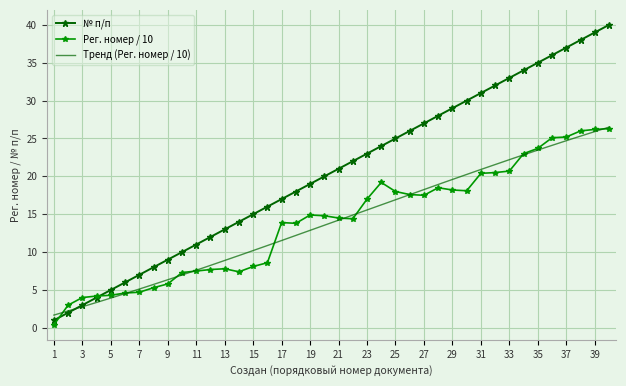

Is the value of Рег. номер at 40 greater than the value of № п/п at 14?

Yes